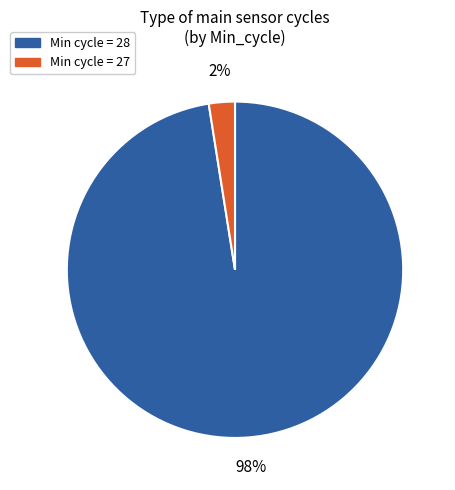

Does any single category account for the majority?

Yes